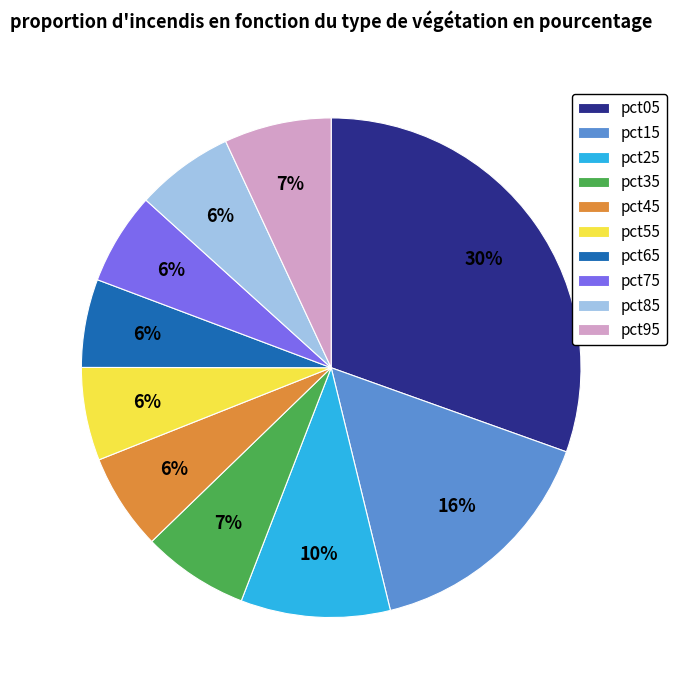

Which has a higher value, pct55 or pct25?

pct25